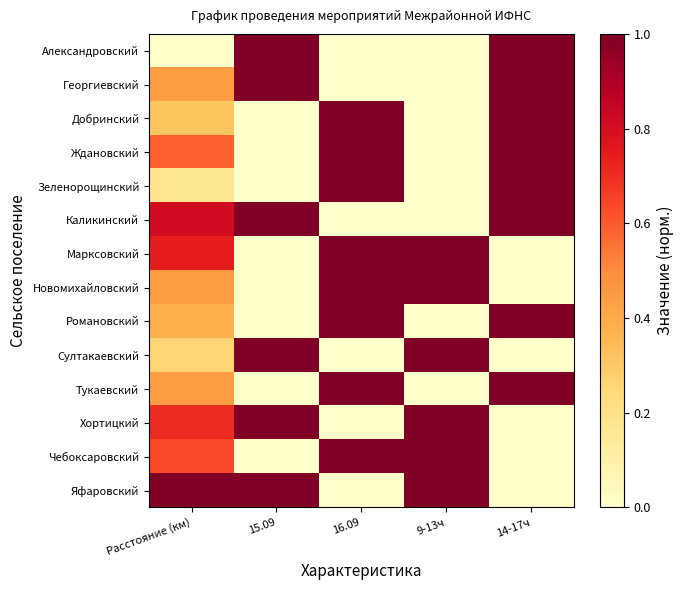

Rank the series by their maximum value, from lowest to highest.

Александровский, Георгиевский, Добринский, Ждановский, Зеленорощинский, Каликинский, Марксовский, Новомихайловский, Романовский, Султакаевский, Тукаевский, Хортицкий, Чебоксаровский, Яфаровский